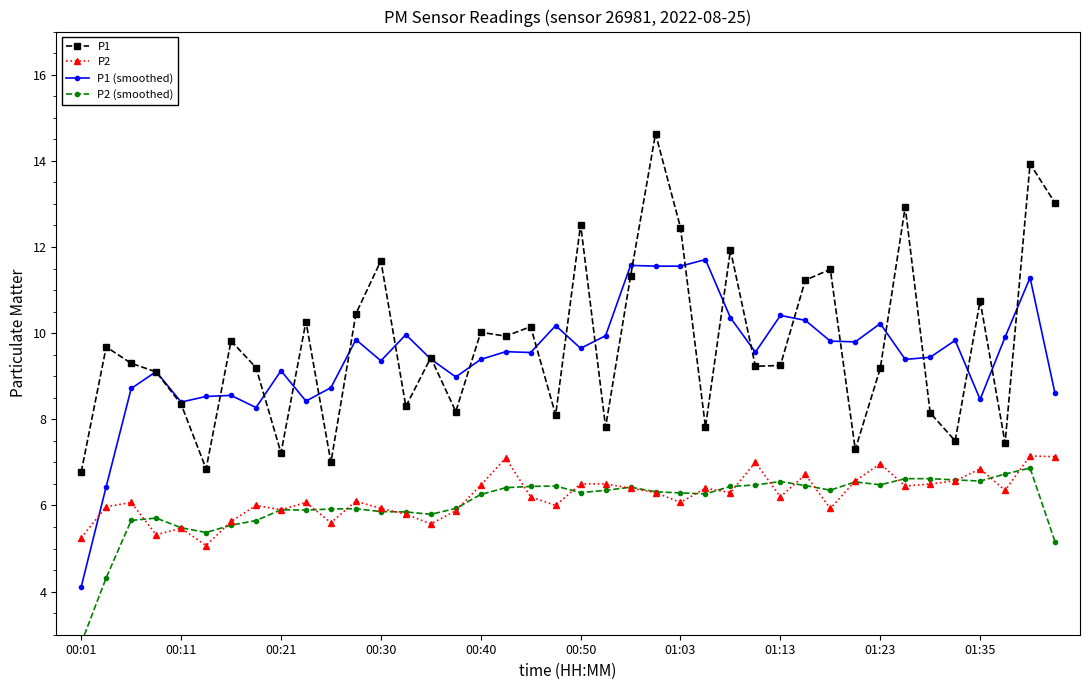

How many distinct data groups are displayed?

4